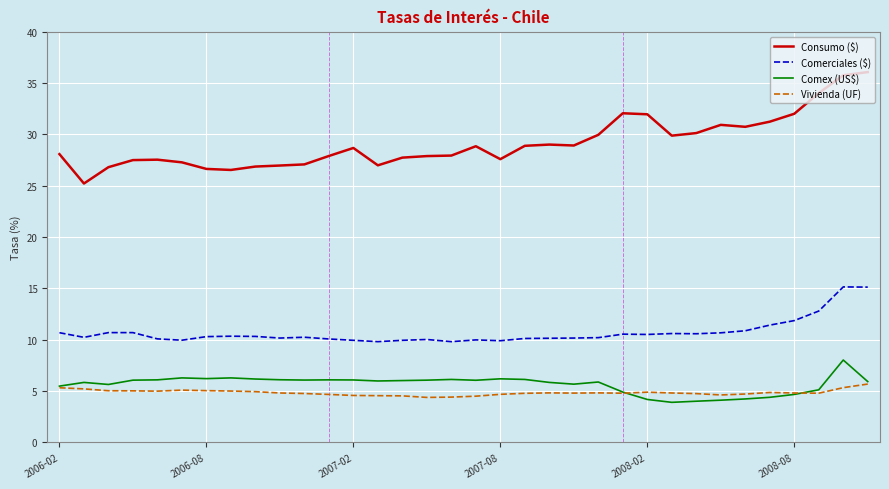

What is the minimum value for Comex (US$)?

3.9